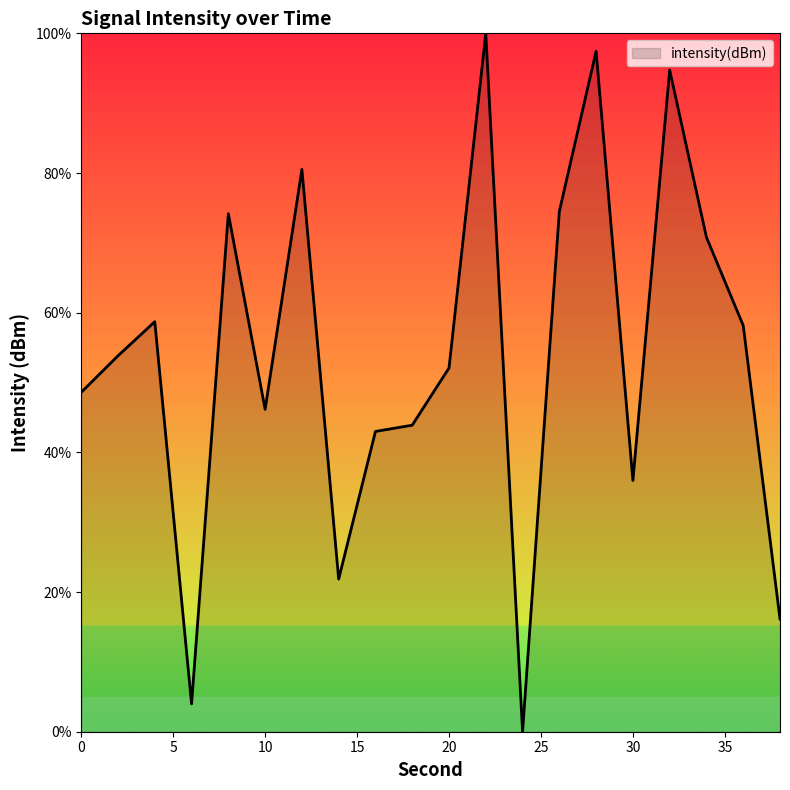

What is the difference between the maximum and minimum values?

100.0